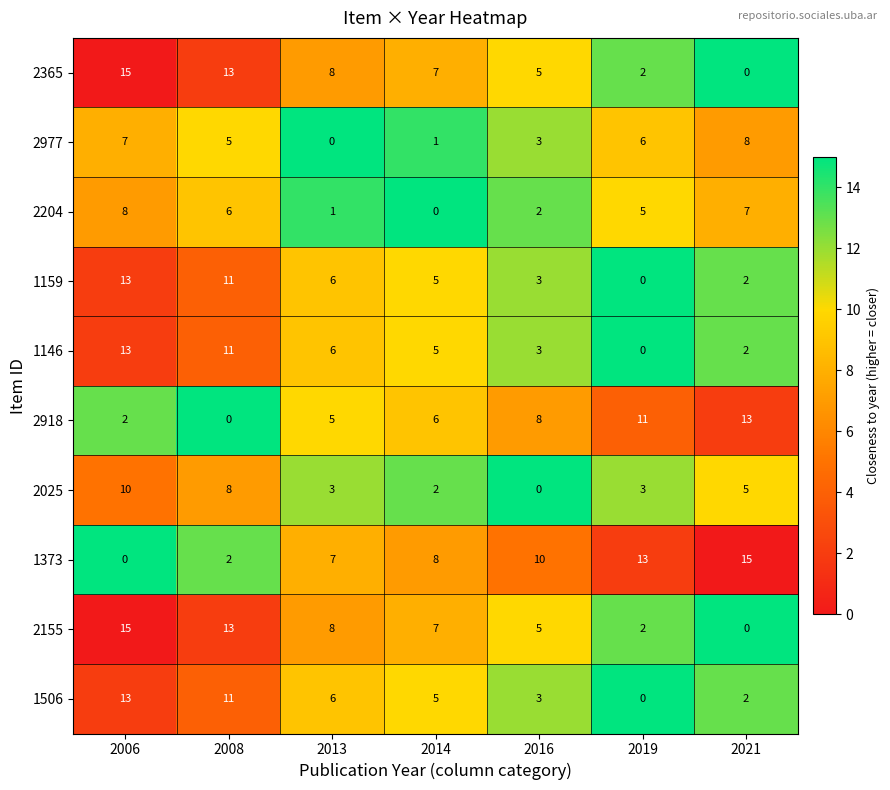

What is the spread (max minus min) of values at 2019?

13